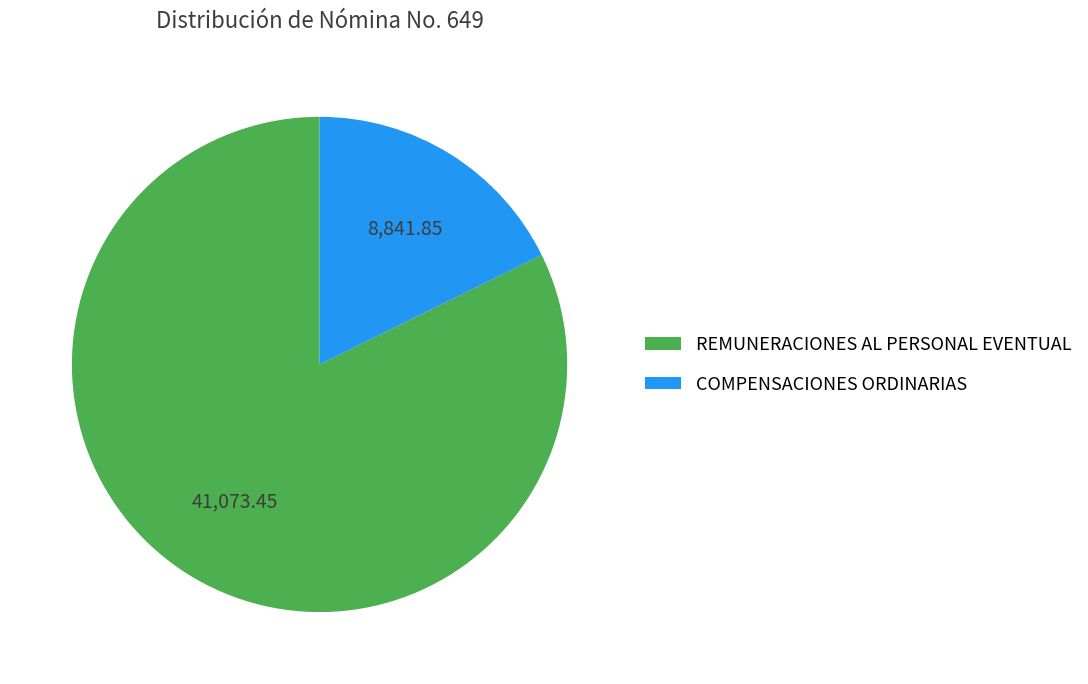

Combined, do REMUNERACIONES AL PERSONAL EVENTUAL and COMPENSACIONES ORDINARIAS account for over 50%?

Yes